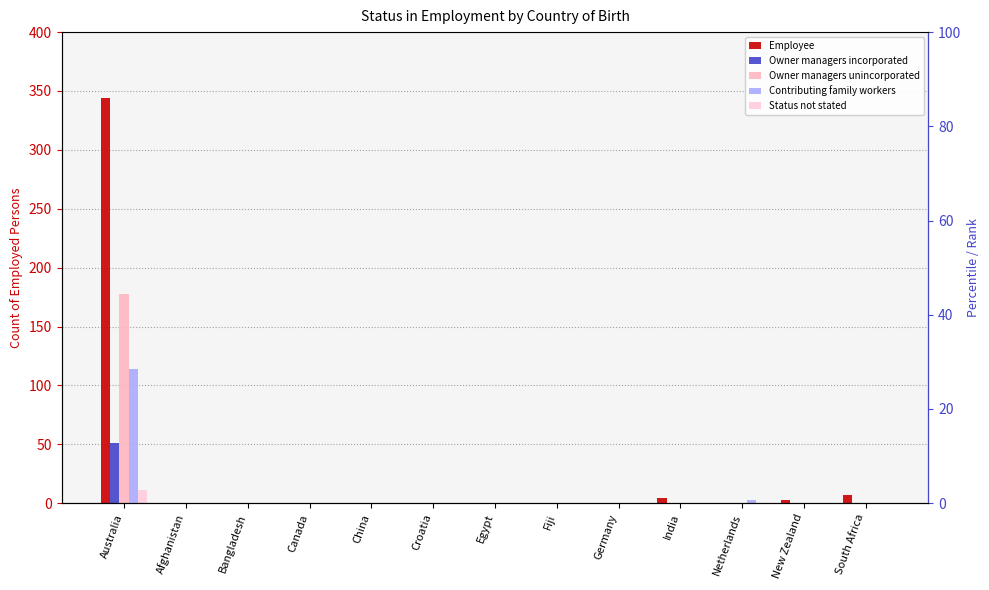

What is the label of the 11th bar from the right?

Bangladesh